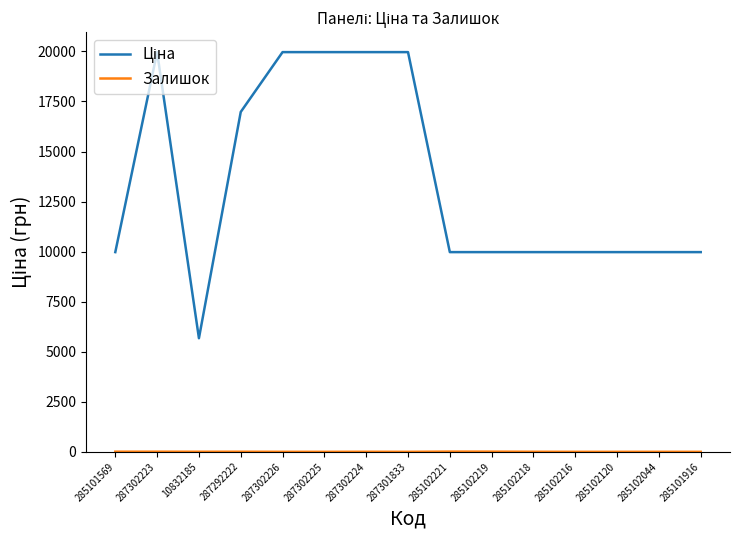

What is the greatest value displayed?

19964.2